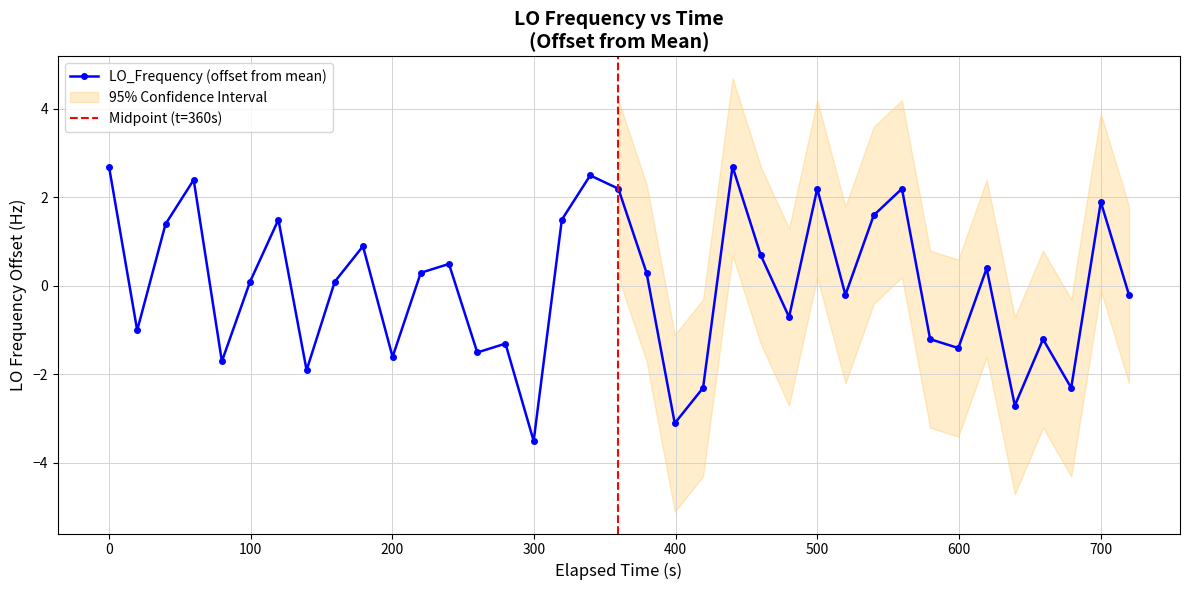

True or false: LO_Frequency (offset from mean) has more than 0 points higher than both neighbors.

True